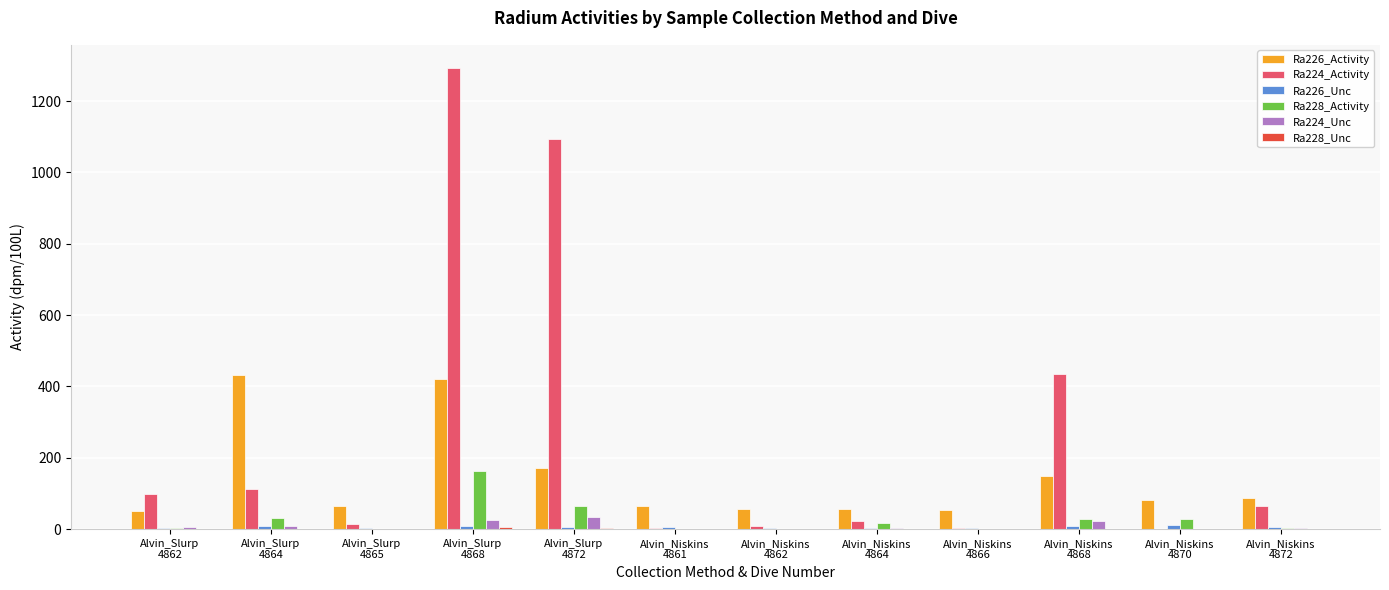

Which series has the largest total across all categories?

Ra224_Activity